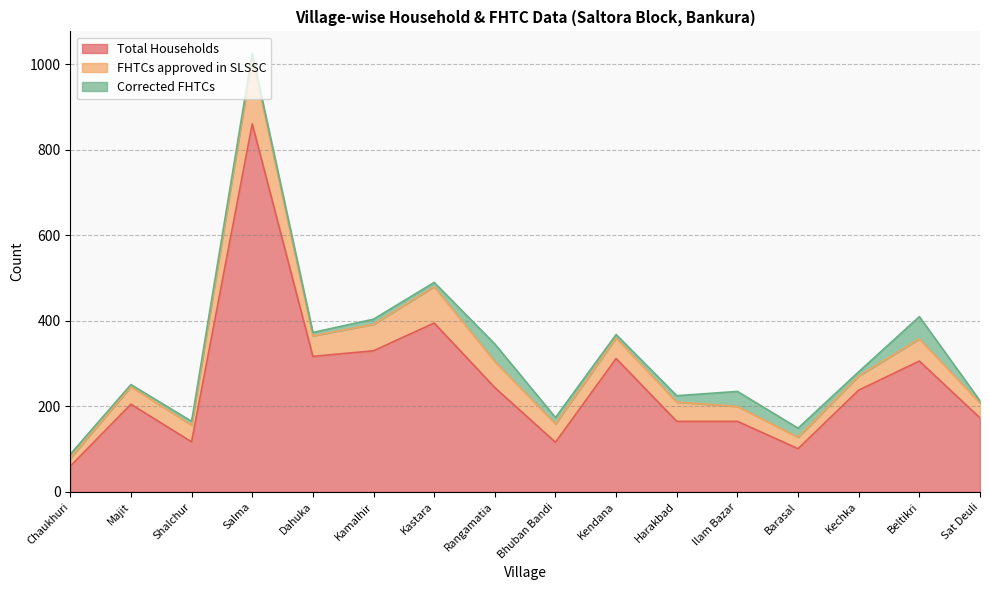

What are all the series names shown in the legend?

Total Households, FHTCs approved in SLSSC, Corrected FHTCs